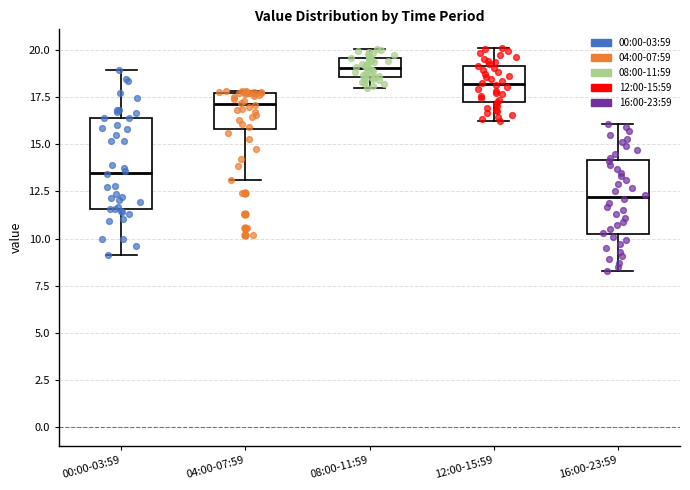

Reading left to right, transcribe this box plot: for each box, give where its median line is, the range the box spans, and where its two whiskers end, as read against the y-axis. The values are not printed on the chart, so give them approximately, as read against the axis.

00:00-03:59: median 13.5, box 11.5 to 16.5, whiskers 9.0 to 19.0
04:00-07:59: median 17.0, box 16.0 to 17.5, whiskers 13.0 to 18.0
08:00-11:59: median 19.0, box 18.5 to 19.5, whiskers 18.0 to 20.0
12:00-15:59: median 18.0, box 17.0 to 19.0, whiskers 16.5 to 20.0
16:00-23:59: median 12.0, box 10.5 to 14.0, whiskers 8.5 to 16.0